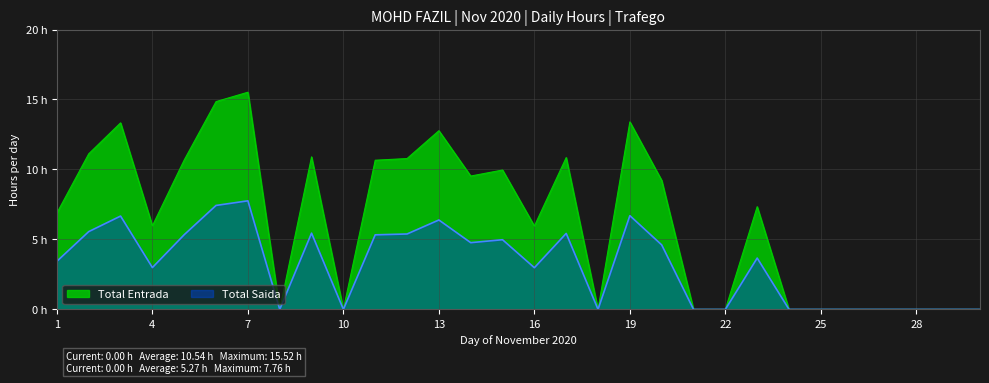

Where does the Total Entrada series first go above 7?

2